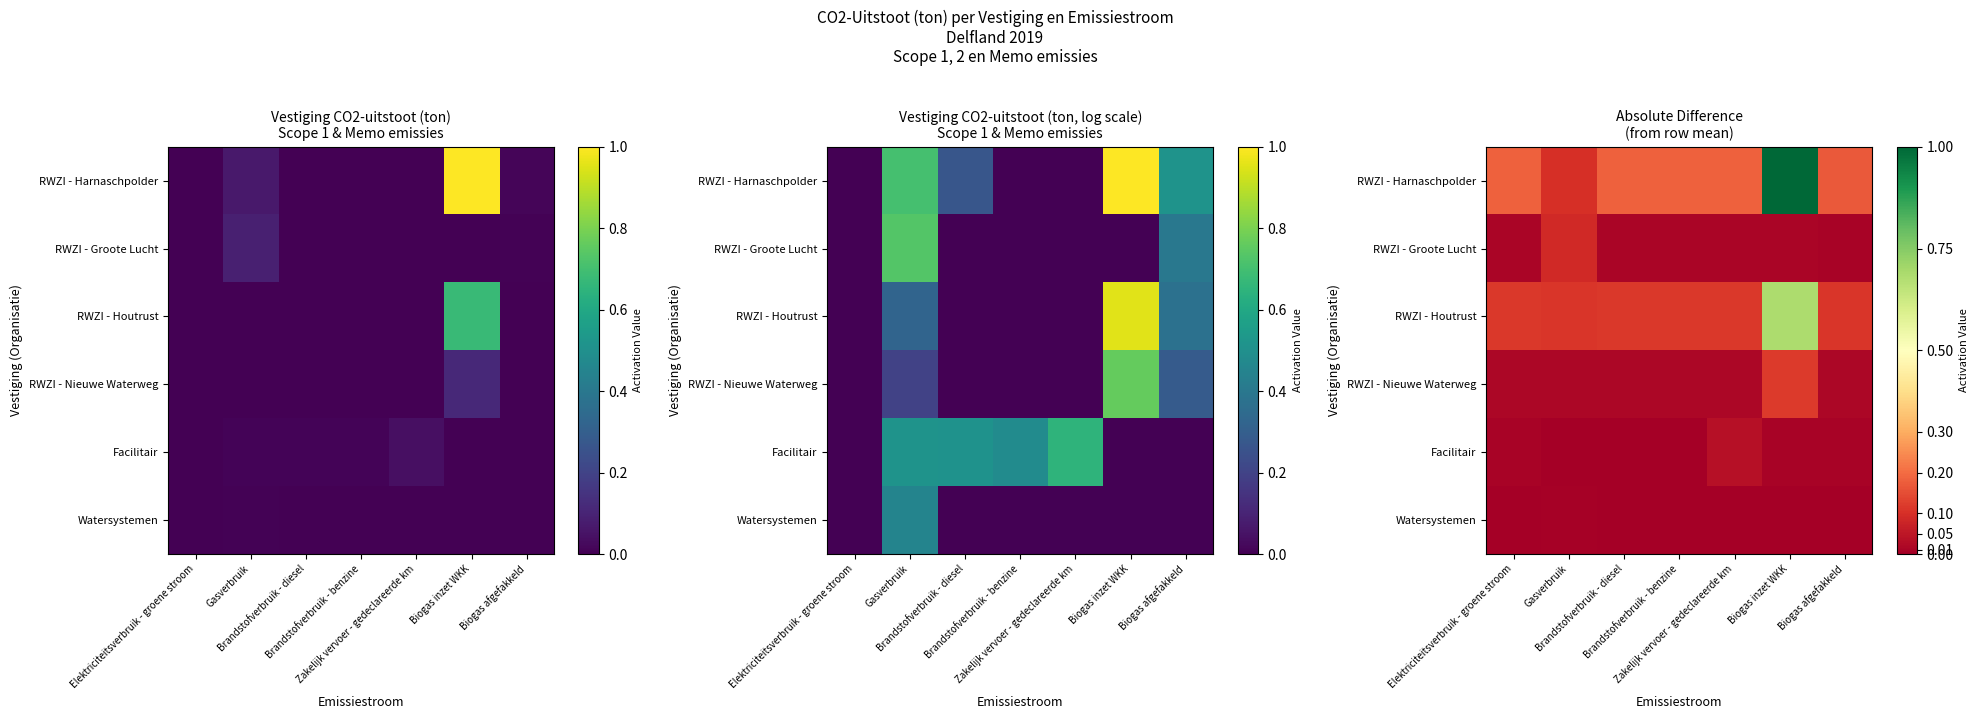

At which label is Watersystemen closest to 0?

Elektriciteitsverbruik - groene stroom